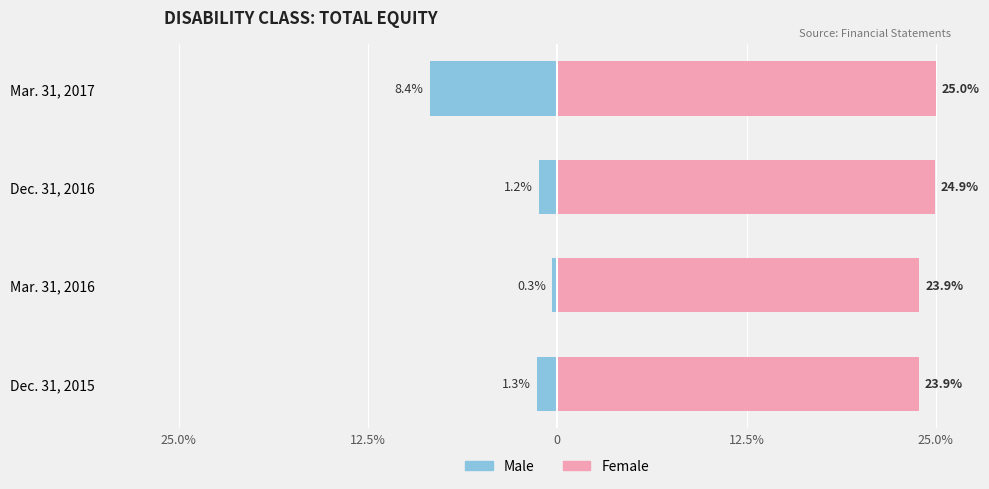

The value of Male at Dec. 31, 2015 is -1.3. True or false?

True